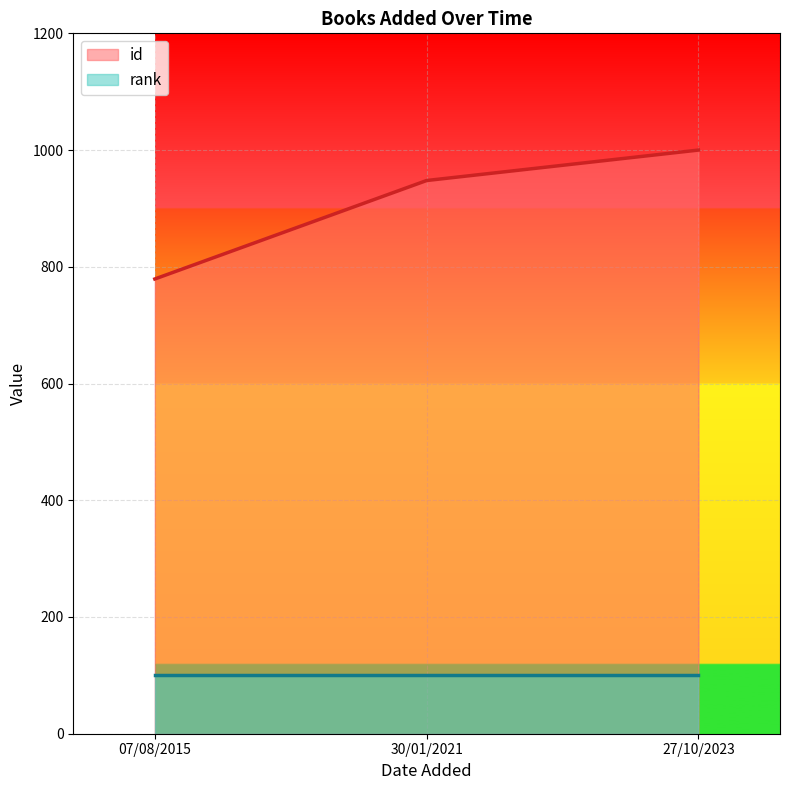

Reading left to right, list all the values displayed in this chart.

07/08/2015=779.1	30/01/2021=947.8	27/10/2023=1000.0